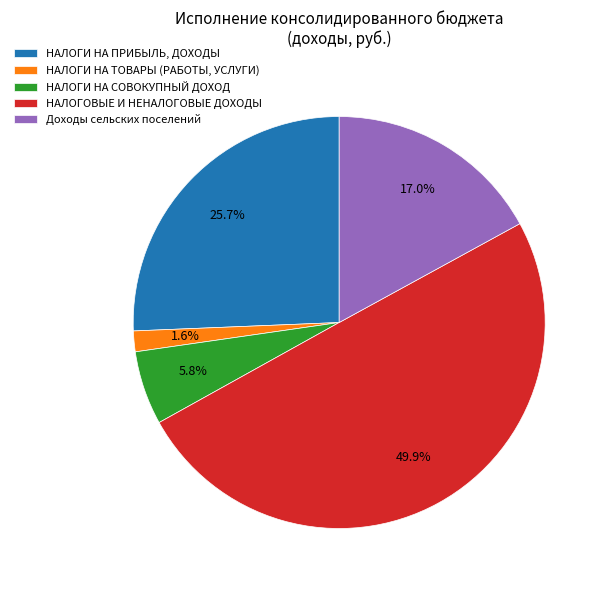

Between НАЛОГИ НА ТОВАРЫ (РАБОТЫ, УСЛУГИ) and Доходы сельских поселений, which is larger?

Доходы сельских поселений